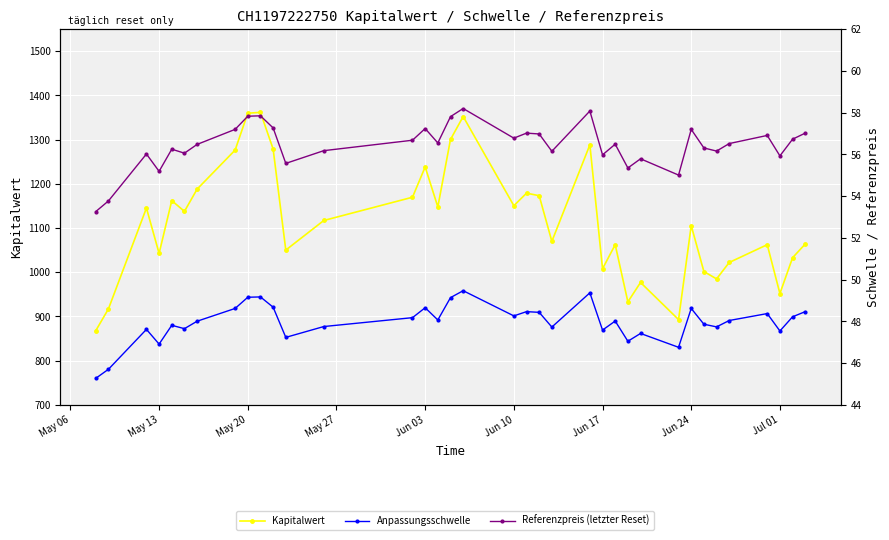

How many data points in Referenzpreis (letzter Reset) are less than 56?

9